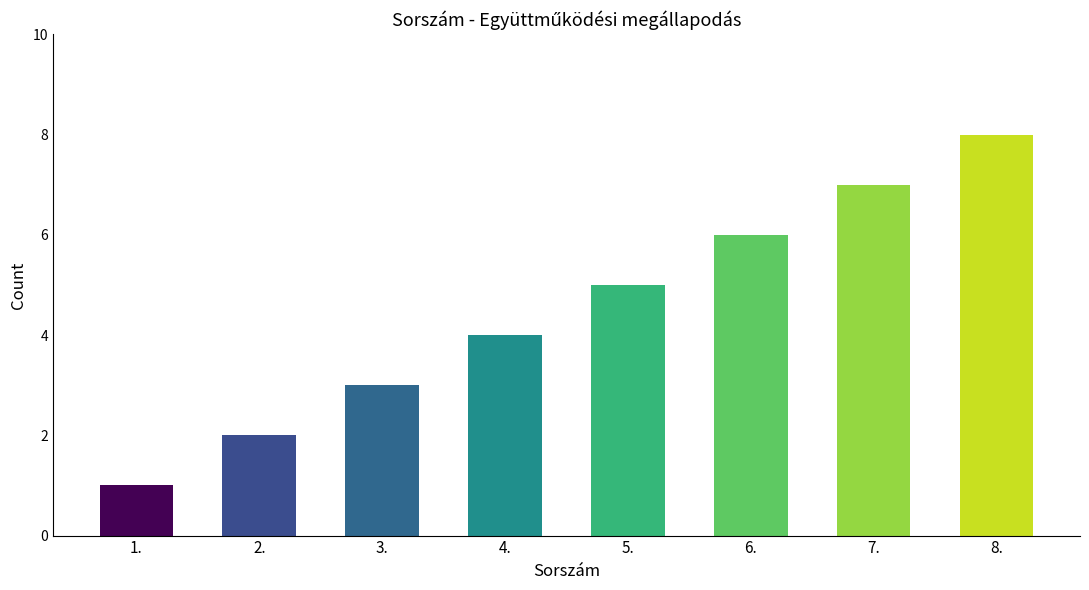

The chart shows a value of 1 at 1.. True or false?

True